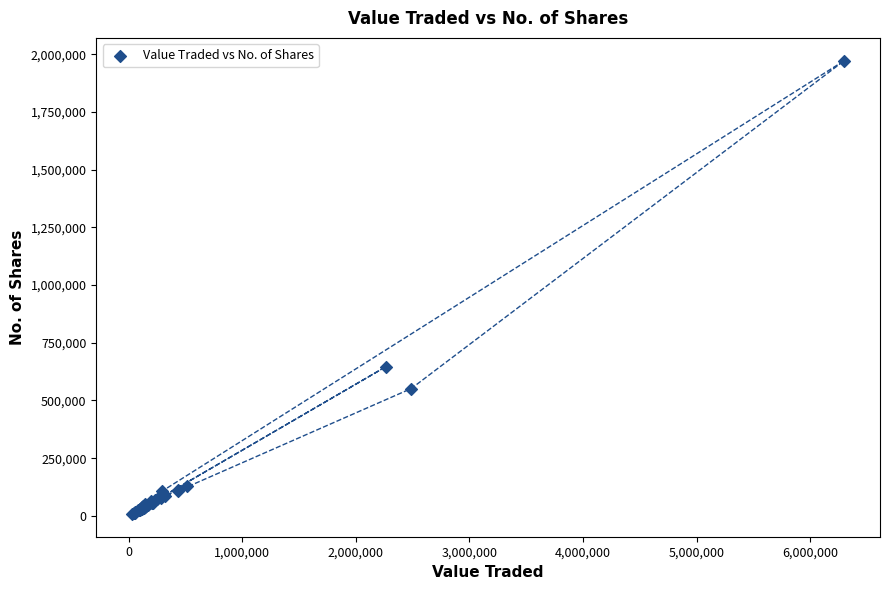

What Y value in the scatter plot is closest to 990615?

646900